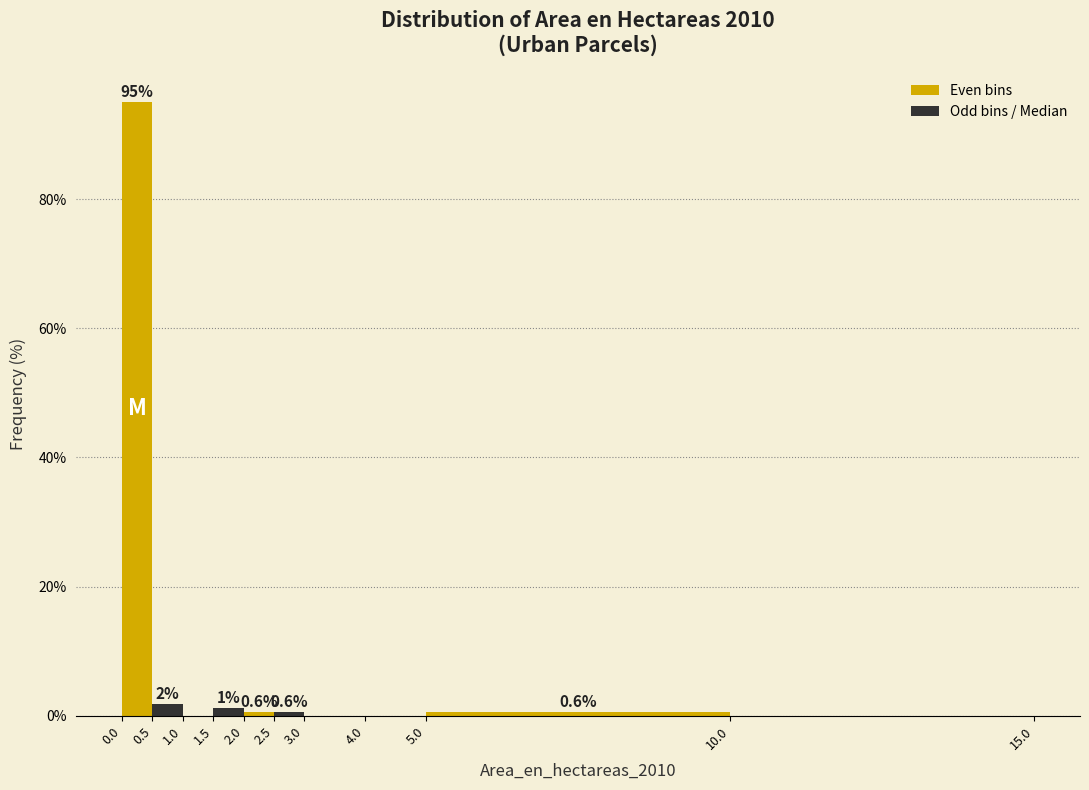

Over which range of the x-axis is the bar tallest?

0.0 to 0.5